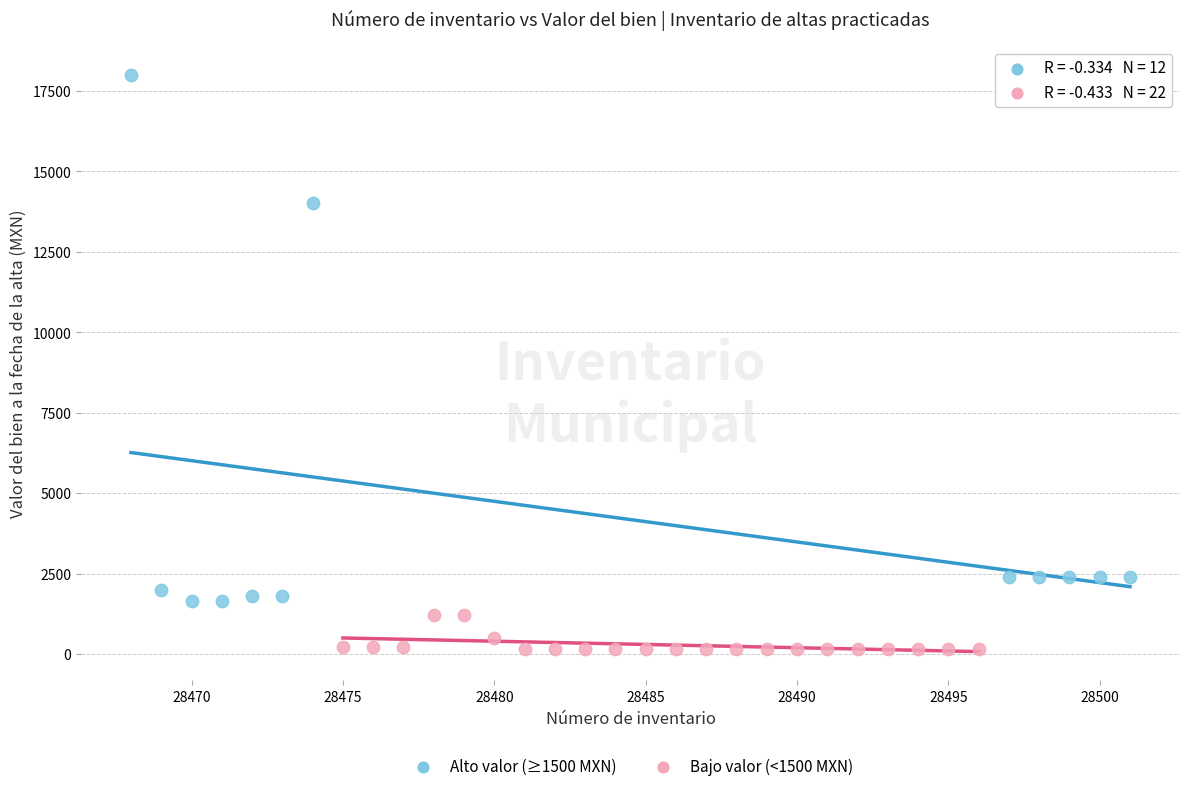

Which series has the largest Y range (max minus min)?

Alto valor (≥1500 MXN)